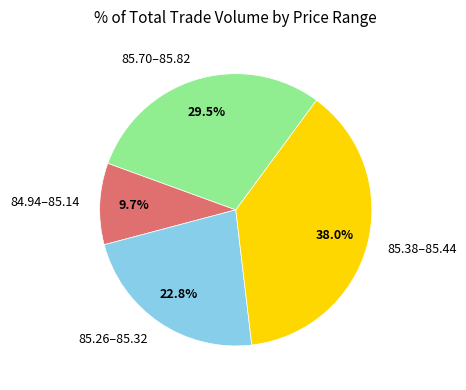

What portion of the pie excludes 85.70–85.82?

70.5%